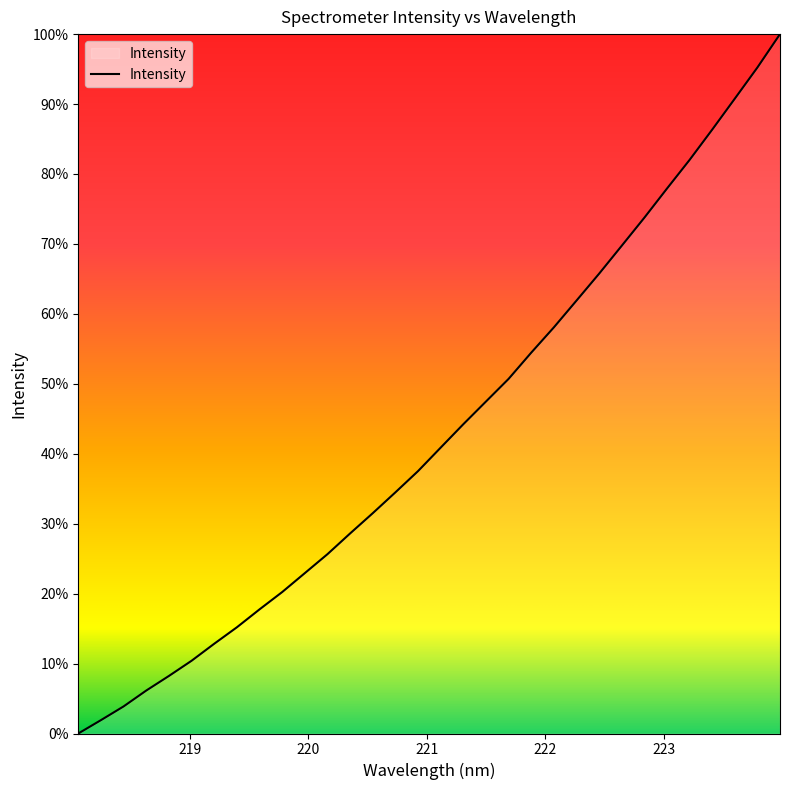

What is the difference between the maximum and minimum values?

100.0